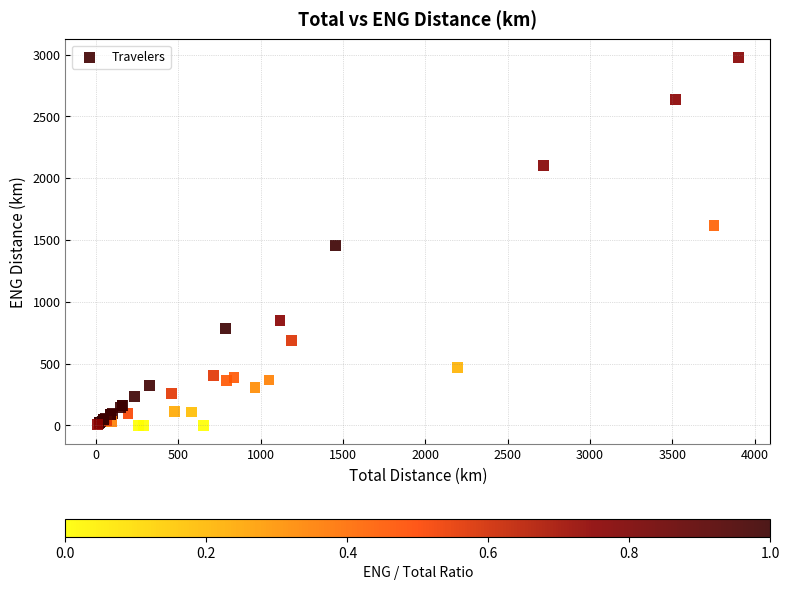

What Y value in the scatter plot is closest to 1486?

1452.8